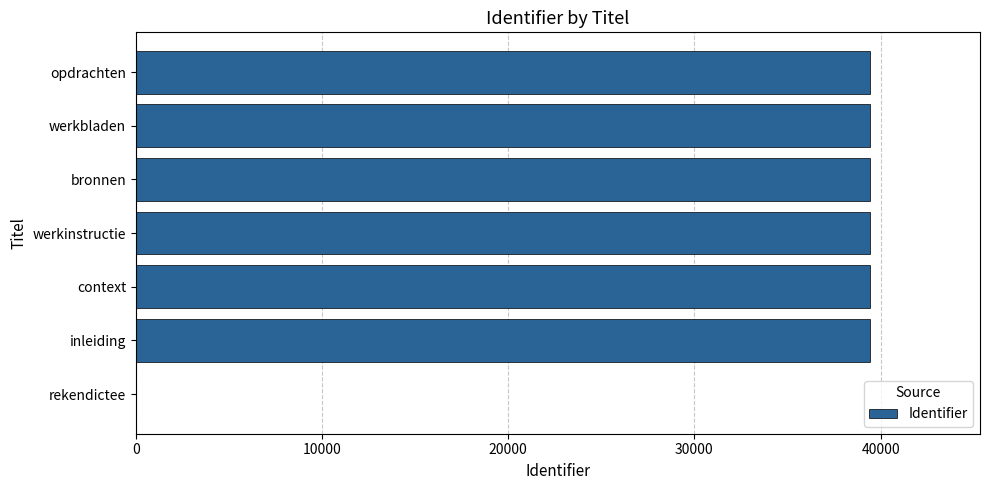

What is the sum of the values at werkinstructie and rekendictee?

39422